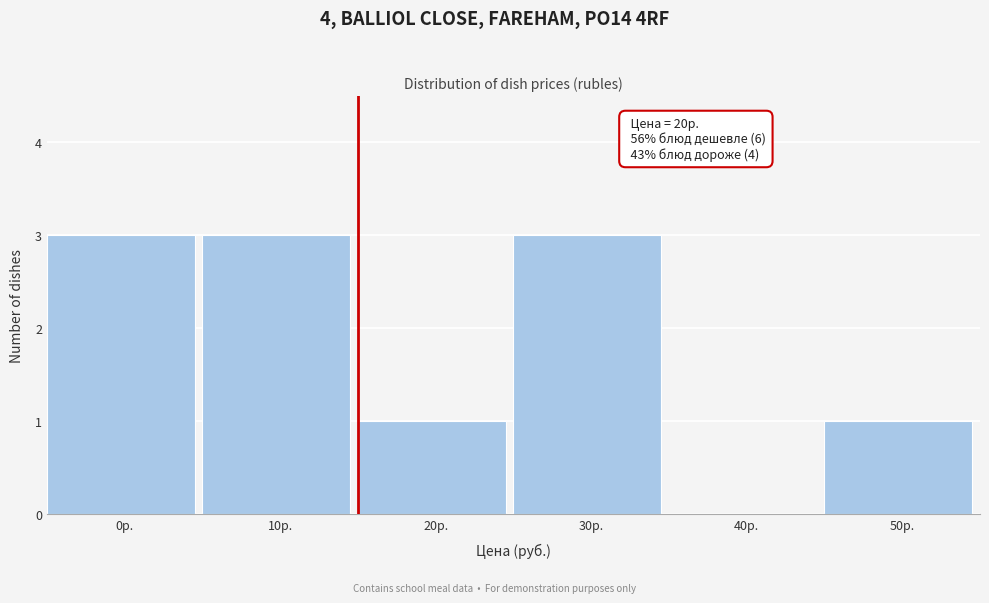

Reading right to left, what are all the values shown in this chart?

50р.=1	40р.=0	30р.=3	20р.=1	10р.=3	0р.=3